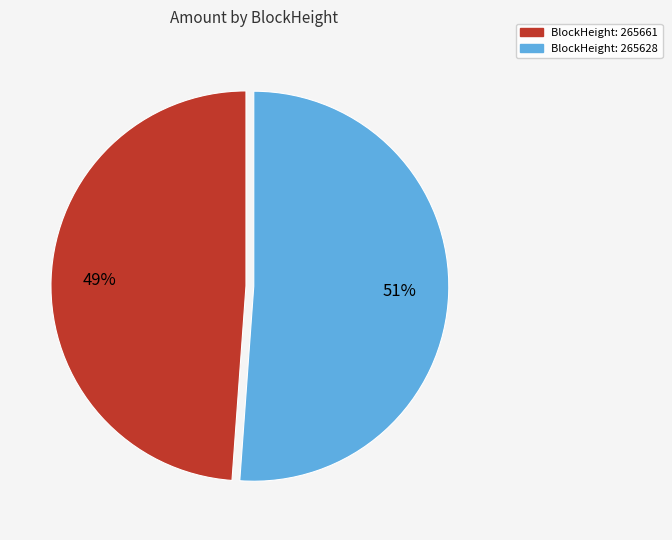

To the nearest percent, what is the average slice percentage?

50%